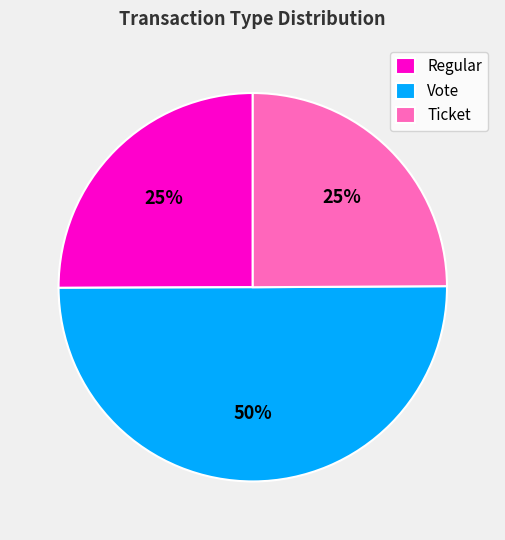

To the nearest percent, what is the difference between the largest and smallest slice percentages?

25%